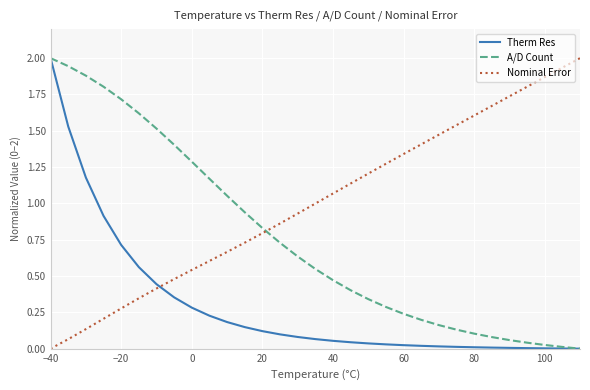

Count the number of categories in the chart.

31